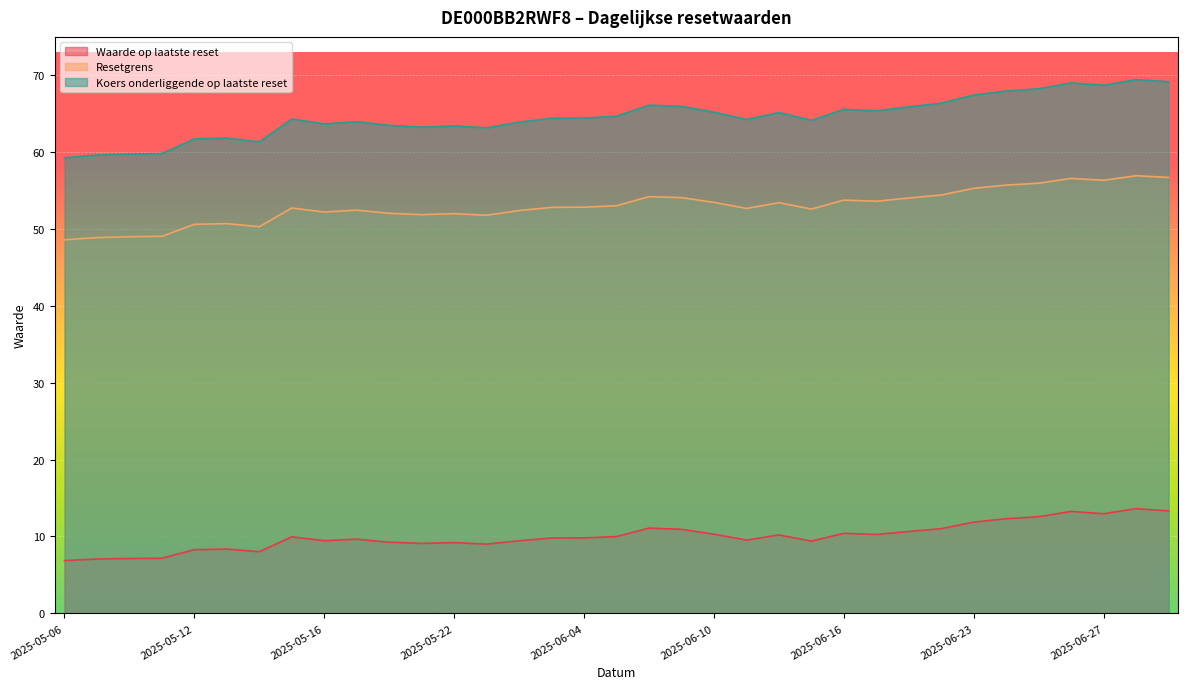

Where is Waarde op laatste reset nearest to the value 10?

2025-06-05